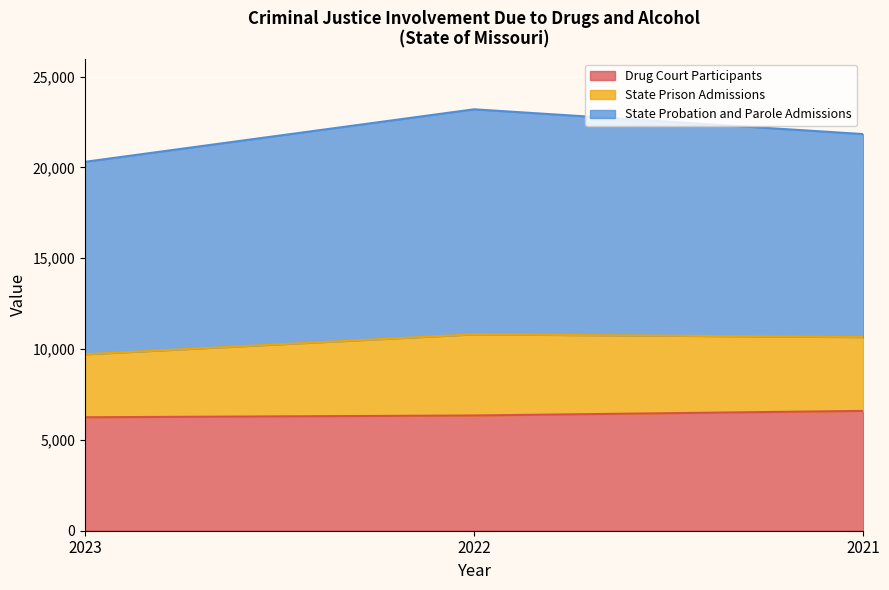

What is the total value across all series at 2023?

20309